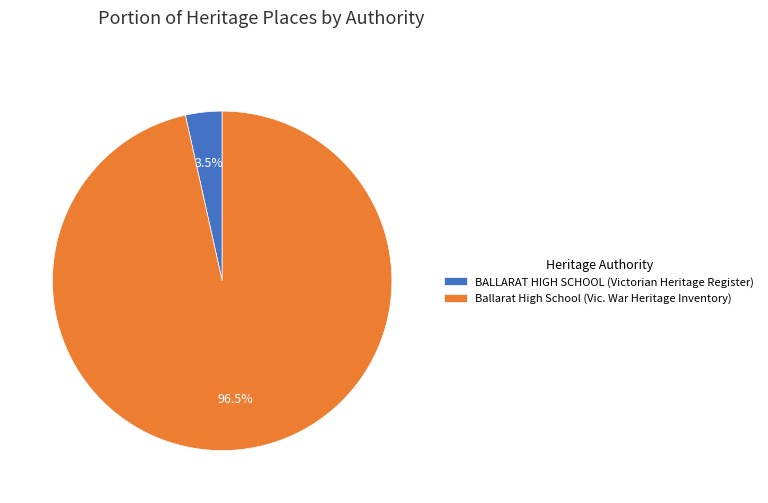

What is the total percentage of BALLARAT HIGH SCHOOL (Victorian Heritage Register) and Ballarat High School (Vic. War Heritage Inventory)?

100.0%